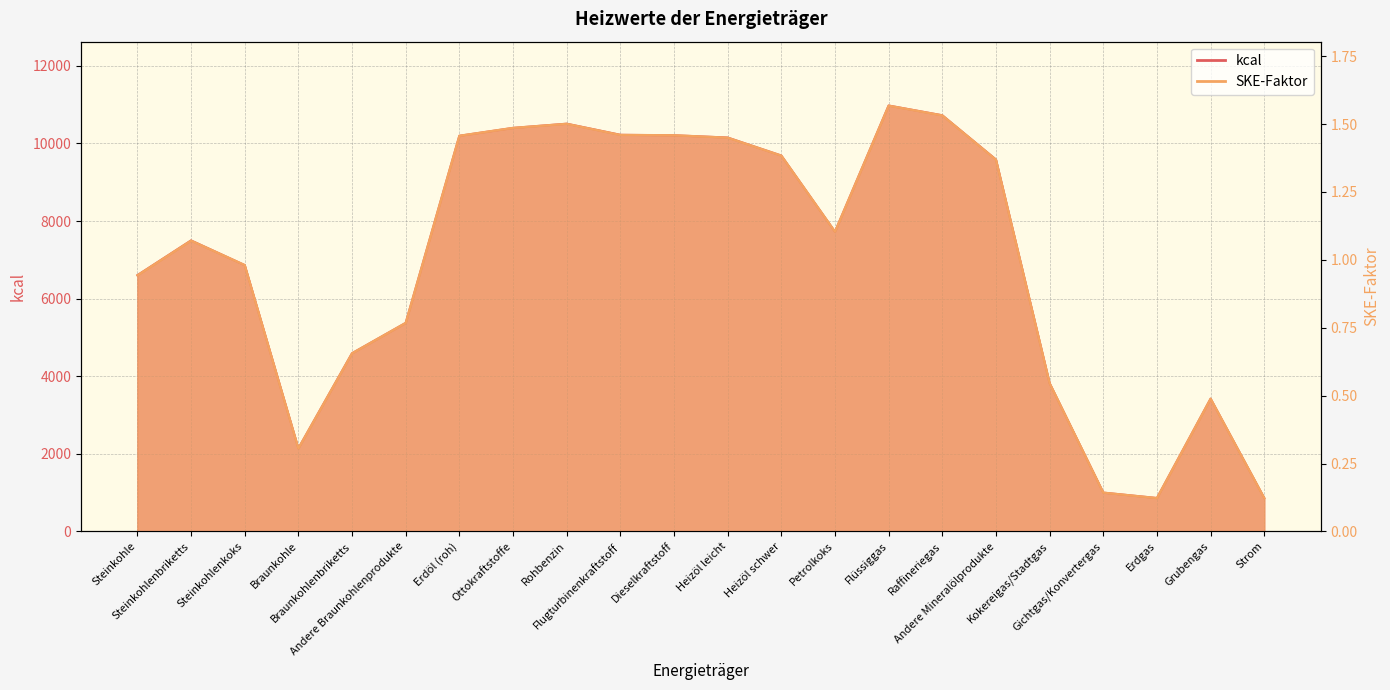

How many lines are shown in the chart?

2